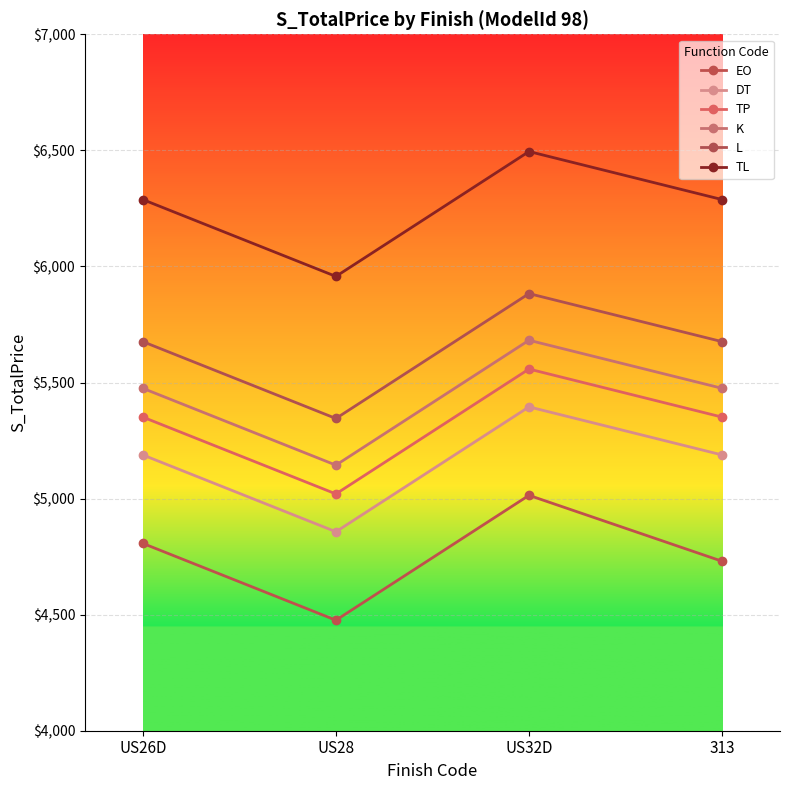

Which category has the lowest value across all series?

US28